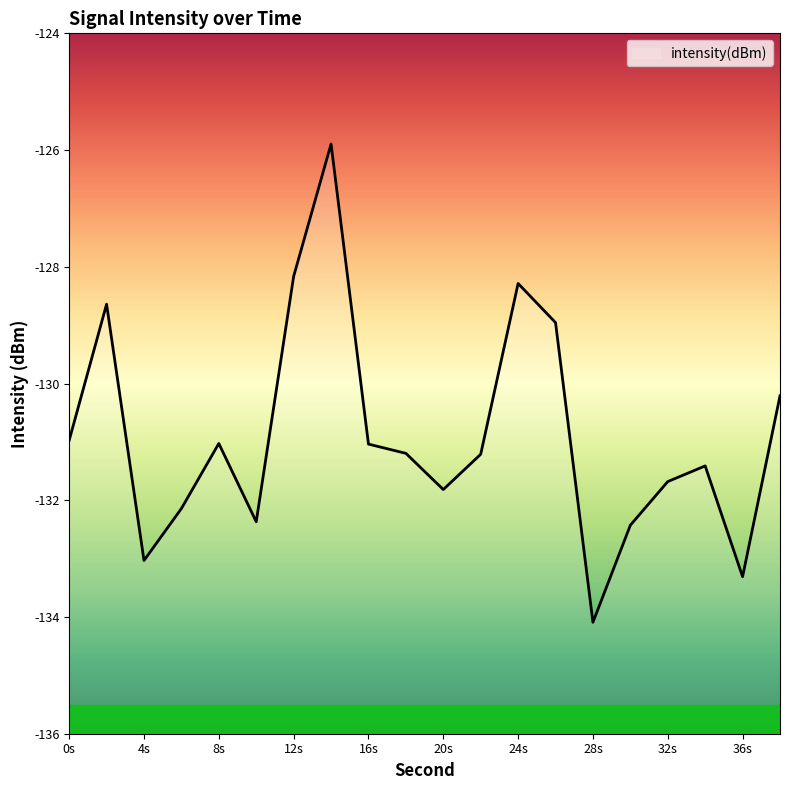

True or false: the data shows -132.4 at 10.

True